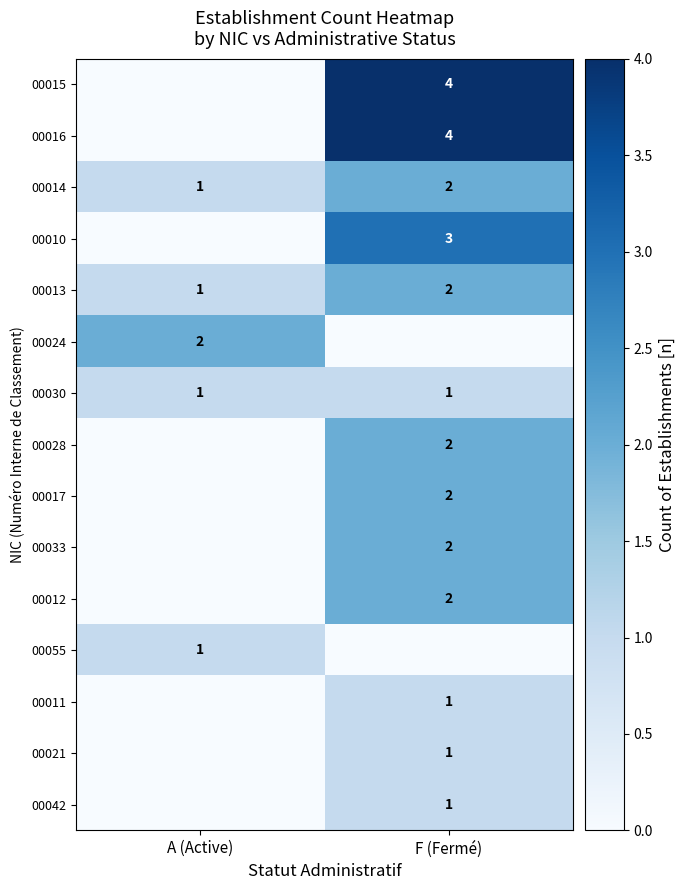

The value of 00033 at F (Fermé) is 2. True or false?

True